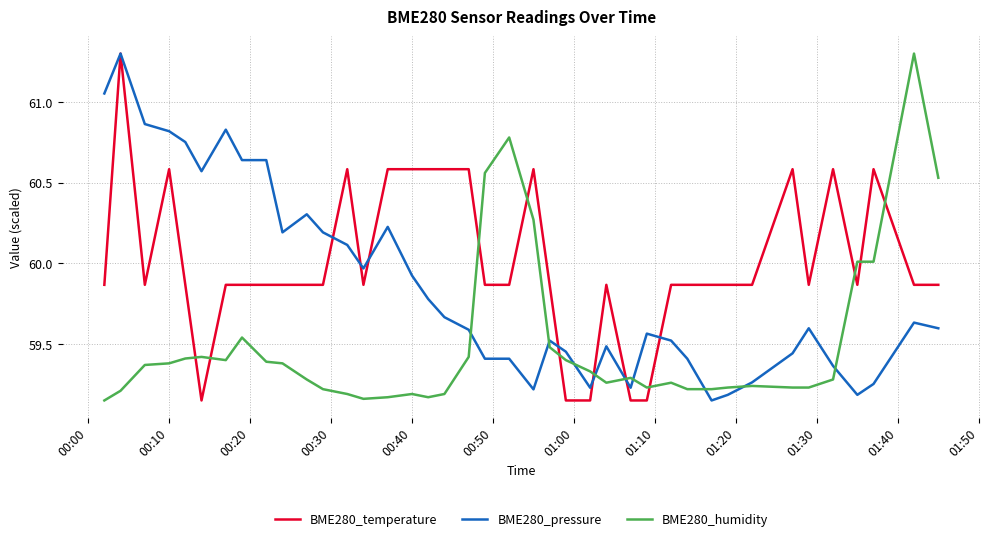

Which series has the largest total across all categories?

BME280_temperature